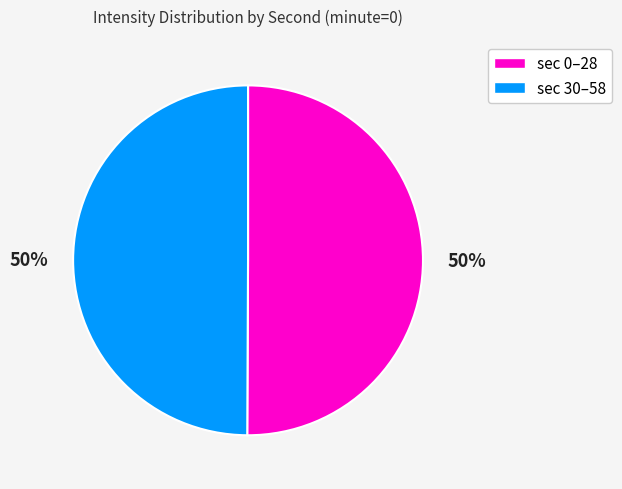

How many segments does this pie chart have?

2